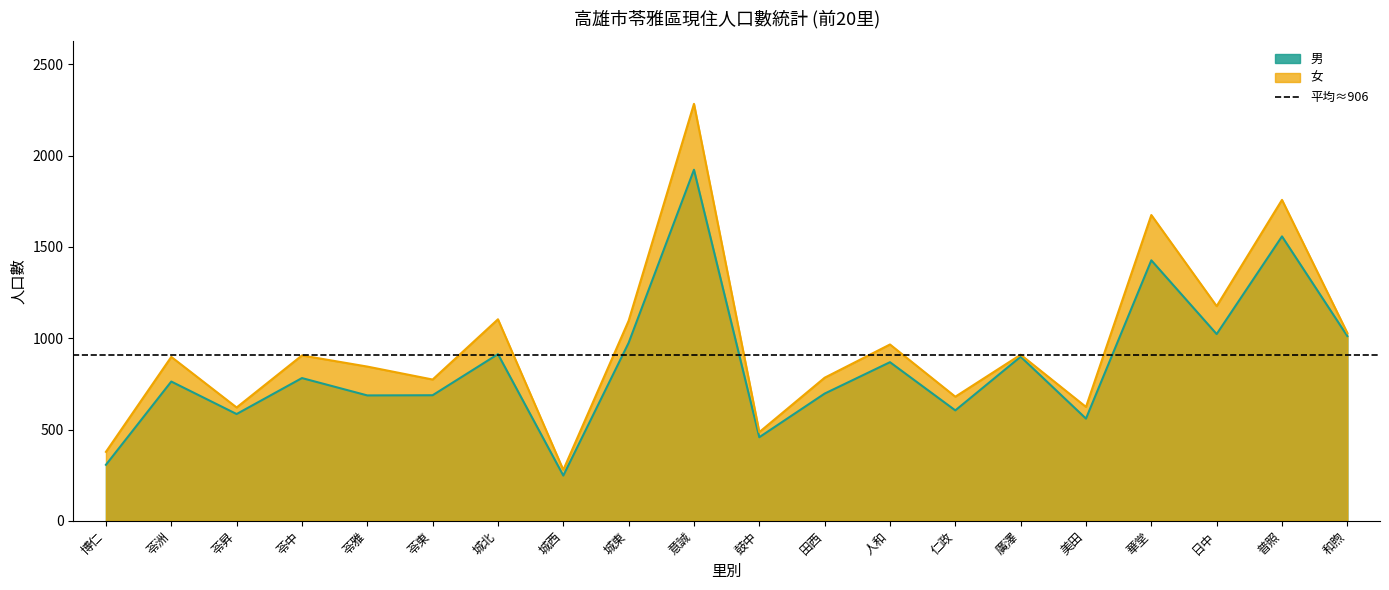

What is the spread (max minus min) of values at 華堂?

248